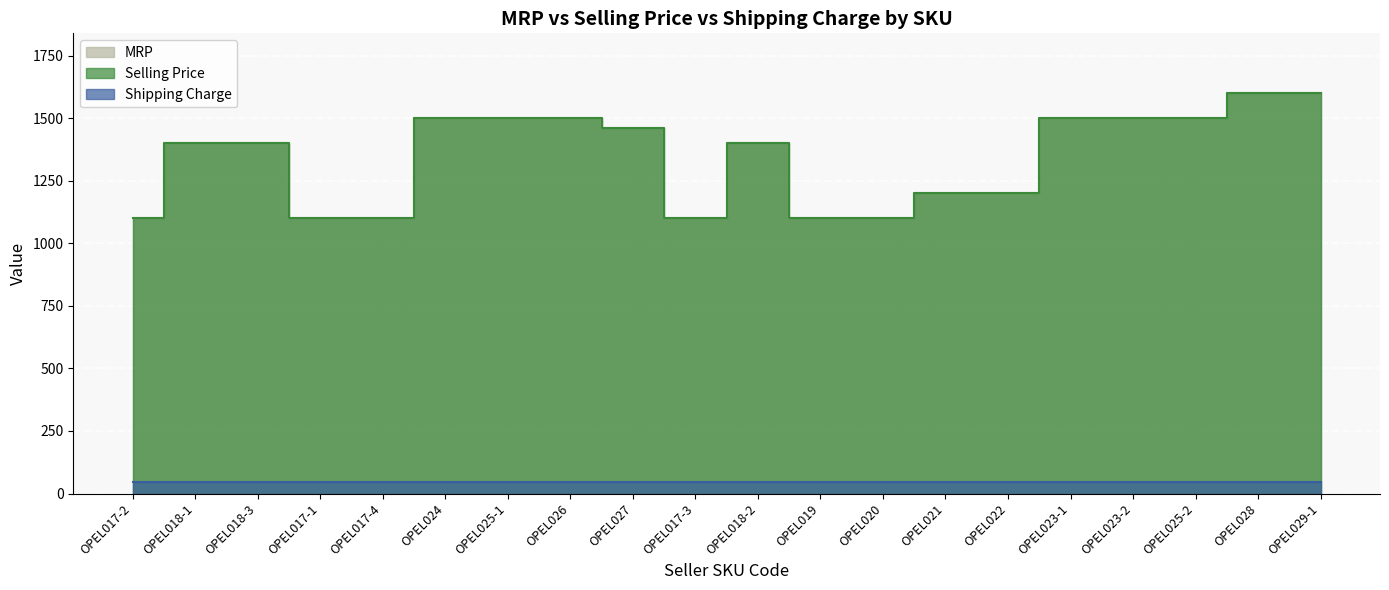

What is the minimum value shown in the chart?

1099